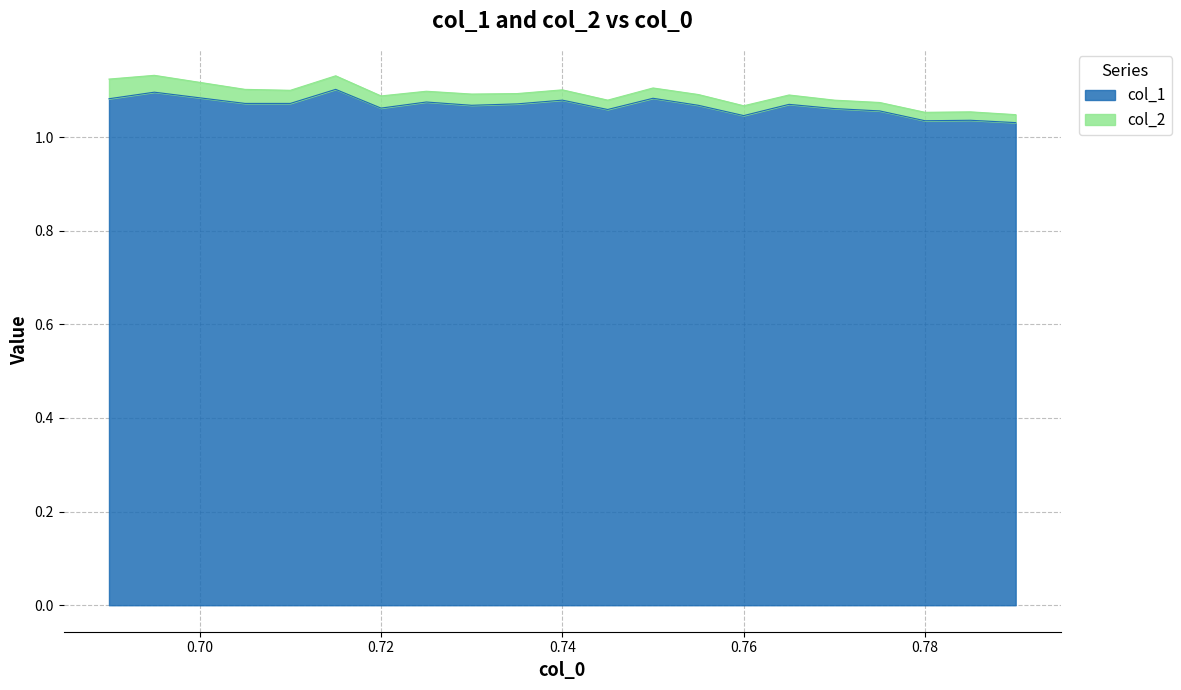

Does the chart display data point markers on the line(s)?

No